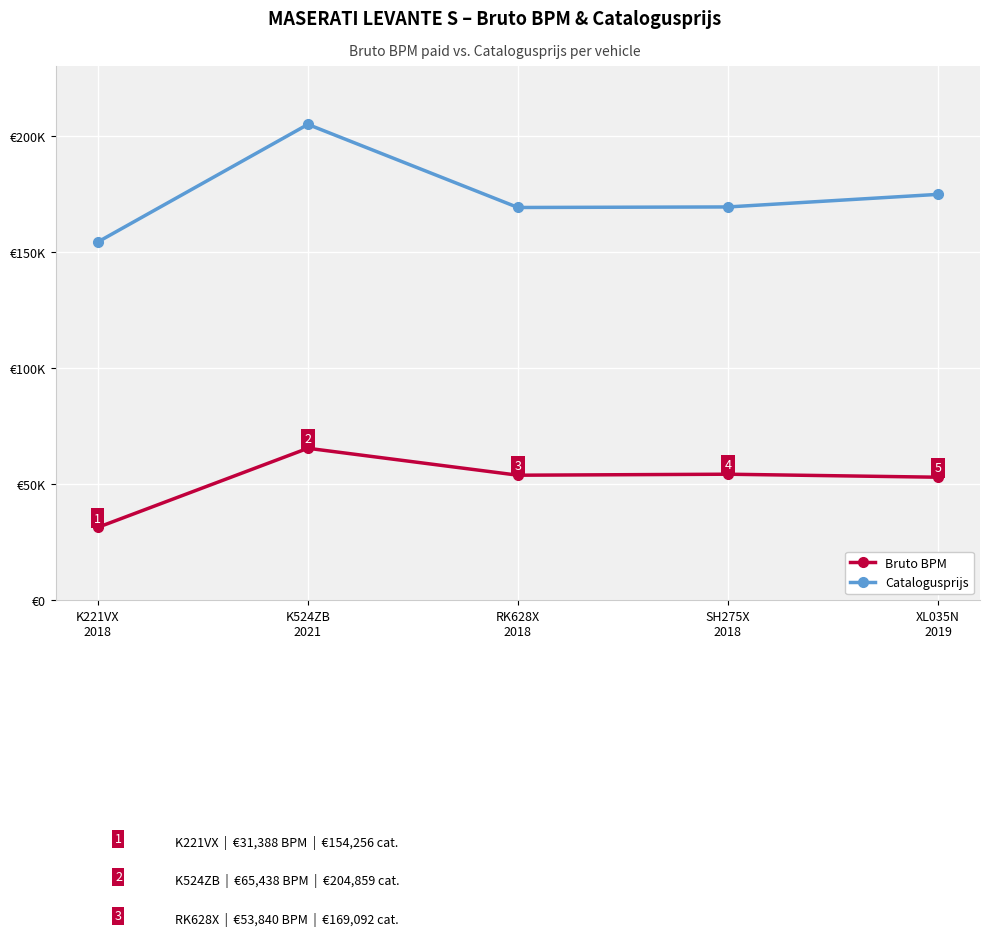

True or false: Bruto BPM and Catalogusprijs cross at least once.

False